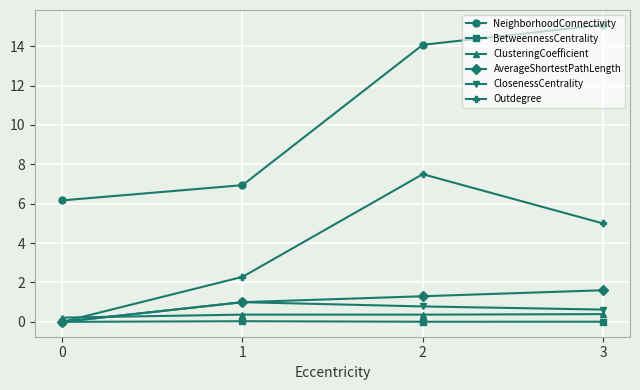

How many lines are shown in the chart?

6